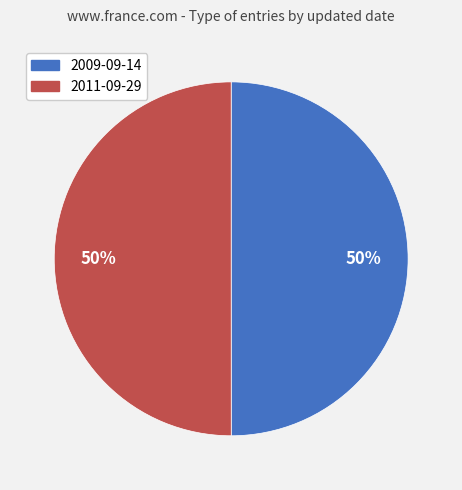

The 2011-09-29 slice represents 58% of the pie. True or false?

False